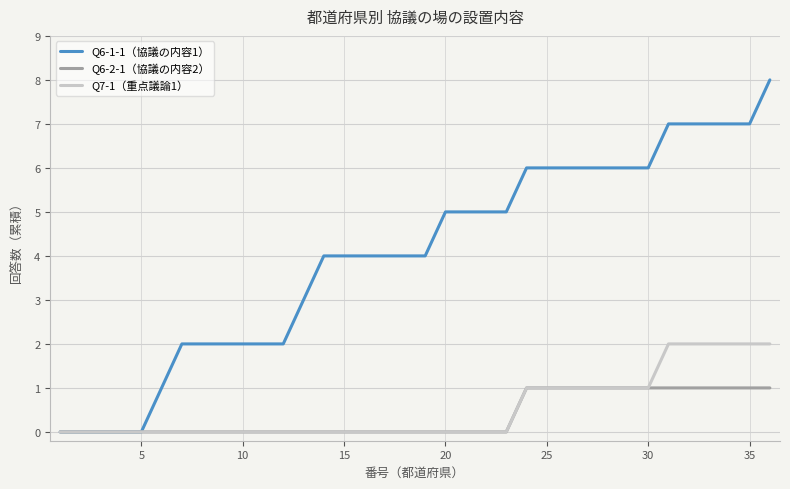

Which series has the largest range (max minus min)?

Q6-1-1（協議の内容1）